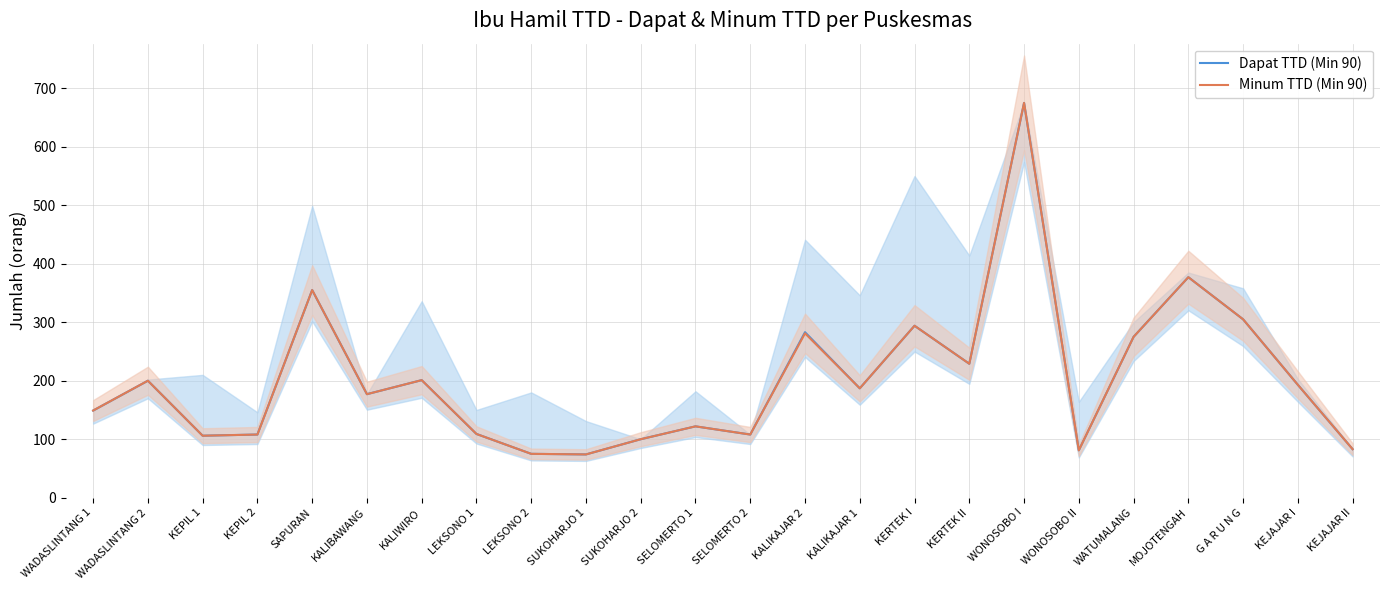

True or false: Dapat TTD (Min 90) and Minum TTD (Min 90) cross at least once.

False